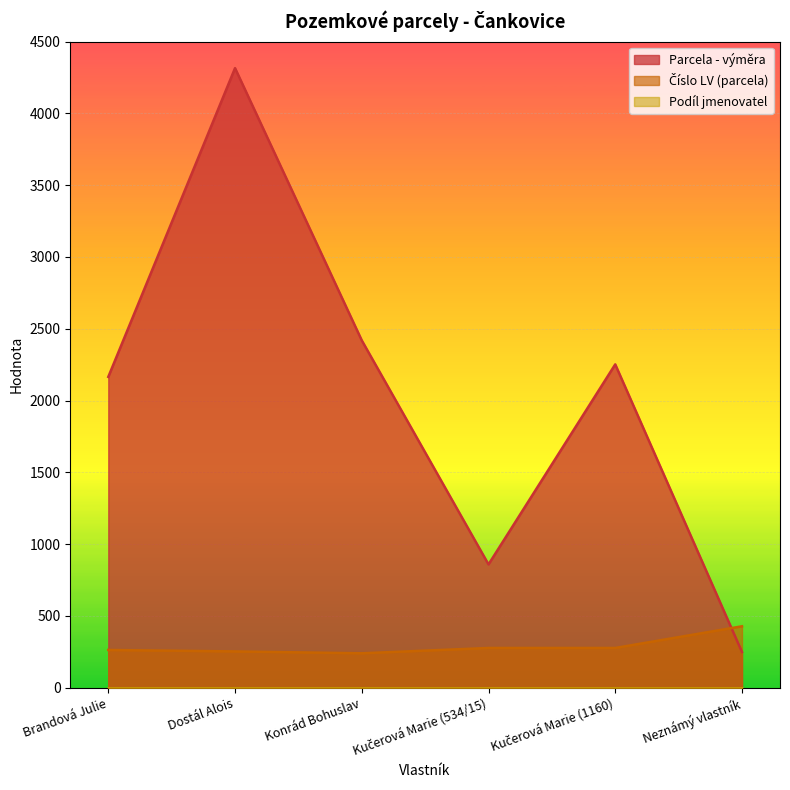

What is the spread (max minus min) of values at Kučerová Marie (1160)?

1975